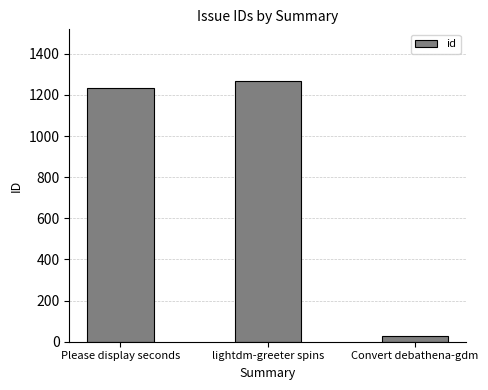

What is the sum of the values at Convert debathena-gdm and Please display seconds?

1264